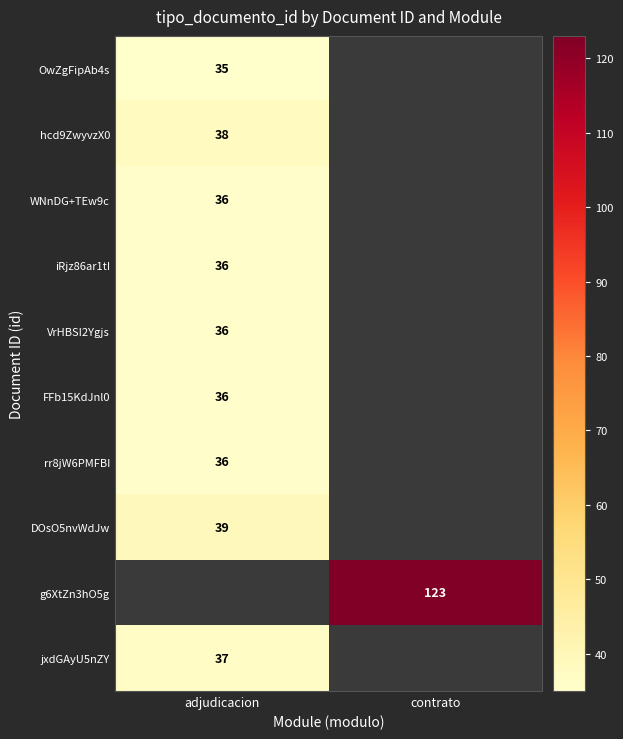

The value of VrHBSI2Ygjs at adjudicacion is 18. True or false?

False